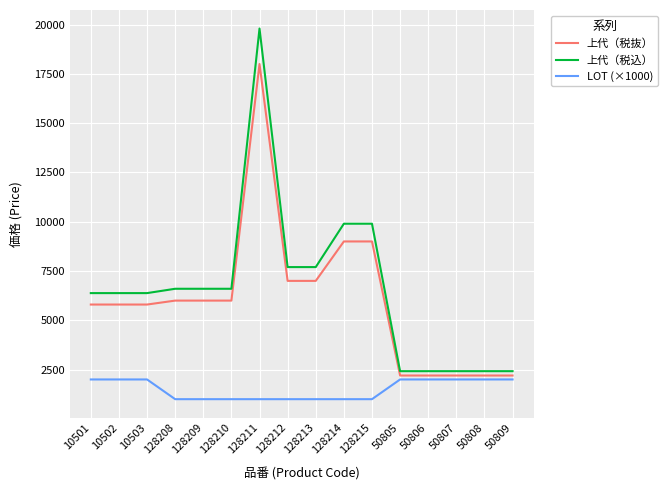

What is the maximum value shown in the chart?

19800